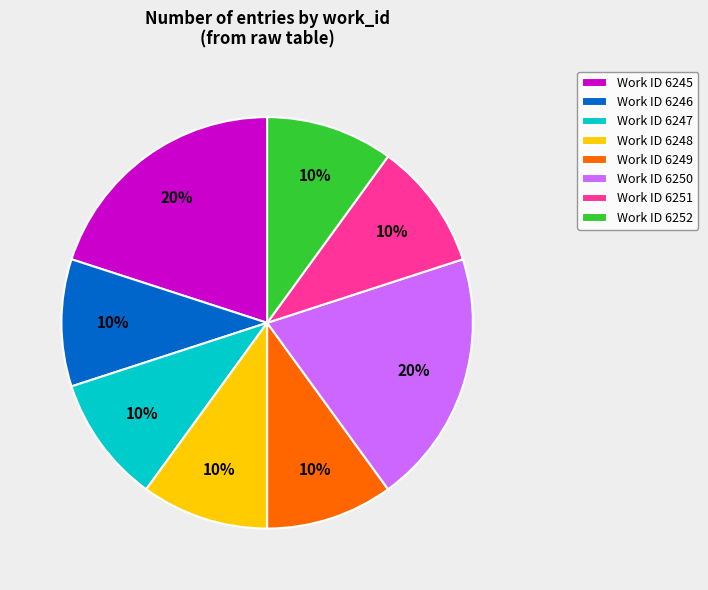

Count the number of slices in the pie.

8